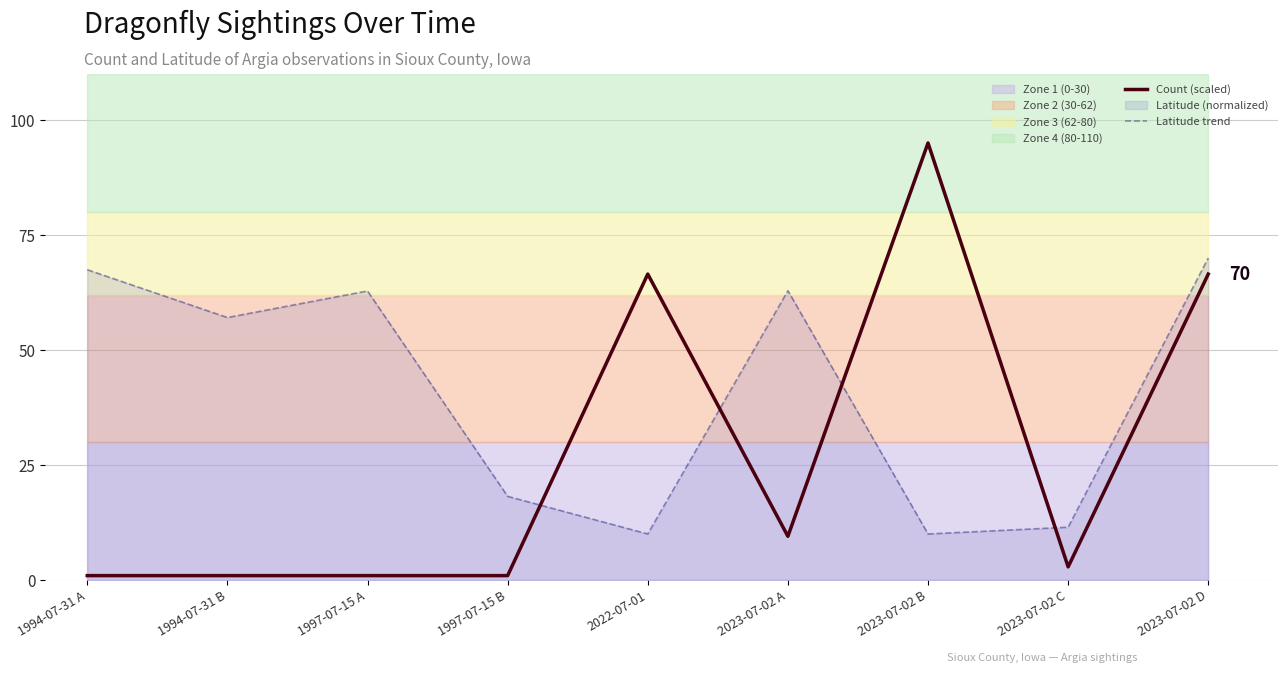

At which label is Count (scaled) closest to 47?

2022-07-01